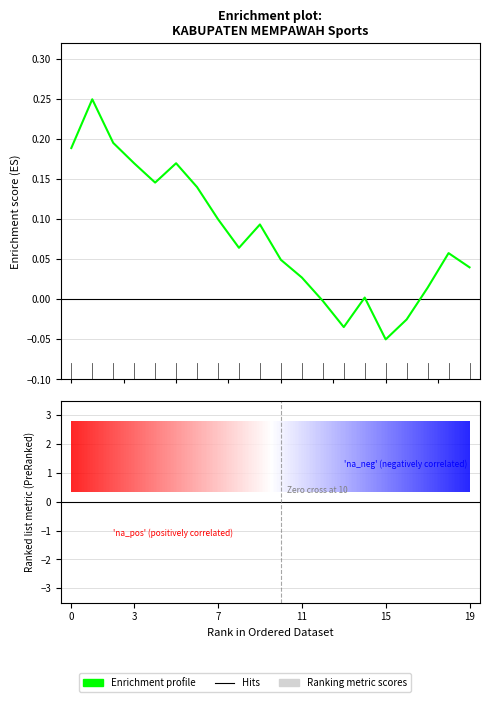

Where is the data nearest to the value 0?

12